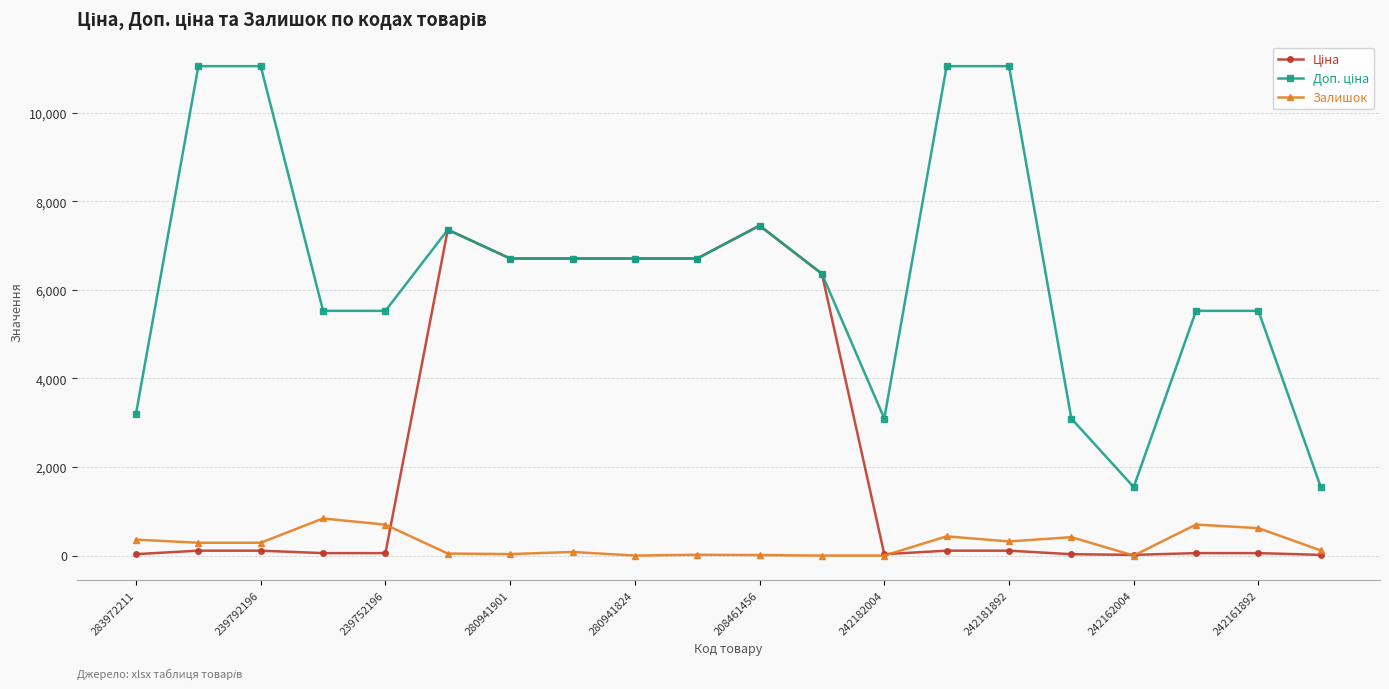

True or false: Залишок has more than 1 points higher than both neighbors.

True